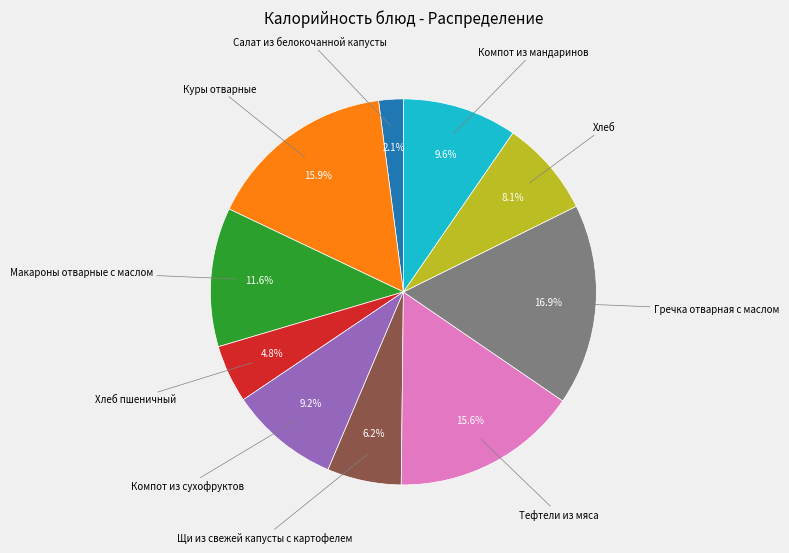

Between Компот из сухофруктов and Хлеб, which is larger?

Компот из сухофруктов